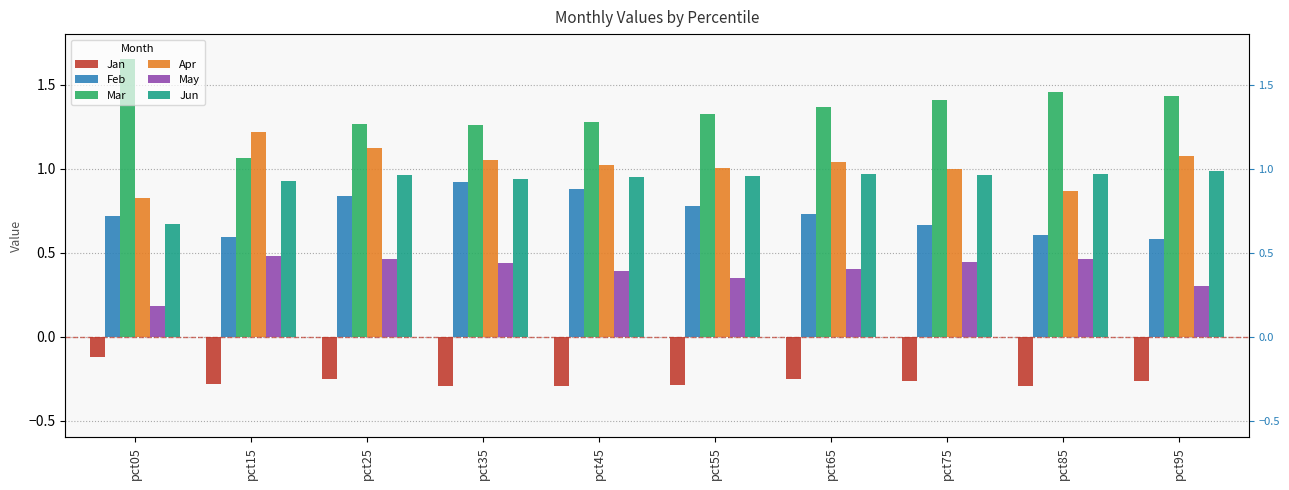

How many groups of bars are there?

10